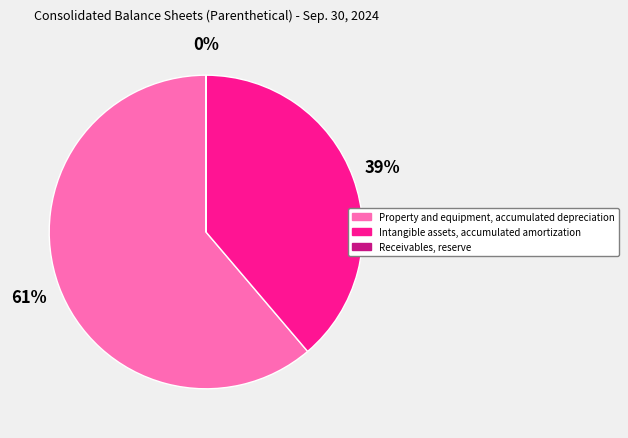

Which category accounts for the majority?

Property and equipment, accumulated depreciation